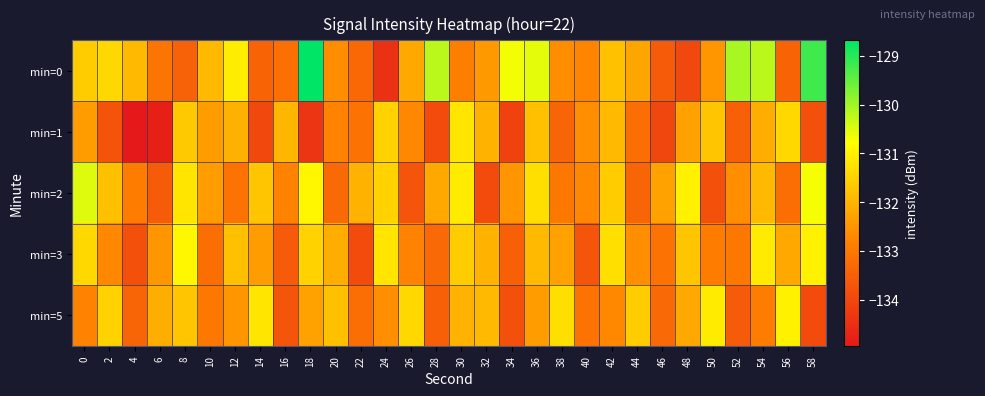

Reading right to left, list all the values displayed in this chart.

min=0: 58=-129.2	56=-133.4	54=-130.2	52=-130.1	50=-132.5	48=-134.0	46=-133.6	44=-132.3	42=-131.8	40=-132.8	38=-132.6	36=-130.6	34=-130.7	32=-132.4	30=-132.9	28=-130.2	26=-132.2	24=-134.4	22=-133.3	20=-132.6	18=-128.7	16=-133.2	14=-133.4	12=-131.1	10=-131.9	8=-133.5	6=-133.1	4=-131.9	2=-131.4	0=-131.6
min=1: 58=-133.8	56=-131.4	54=-132.1	52=-133.5	50=-131.7	48=-132.3	46=-134.0	44=-133.2	42=-131.9	40=-132.6	38=-133.4	36=-131.8	34=-134.1	32=-132.0	30=-131.2	28=-133.9	26=-132.7	24=-131.5	22=-133.1	20=-132.8	18=-134.4	16=-132.0	14=-134.0	12=-132.1	10=-132.4	8=-131.6	6=-134.8	4=-134.9	2=-133.7	0=-132.4
min=2: 58=-130.7	56=-133.2	54=-131.9	52=-132.6	50=-133.8	48=-131.0	46=-132.3	44=-133.4	42=-131.6	40=-132.7	38=-133.0	36=-131.3	34=-132.5	32=-133.9	30=-131.1	28=-132.2	26=-133.7	24=-131.5	22=-132.0	20=-133.3	18=-130.9	16=-132.8	14=-131.7	12=-133.1	10=-132.4	8=-131.2	6=-133.6	4=-132.9	2=-131.8	0=-130.5
min=3: 58=-131.0	56=-132.2	54=-131.1	52=-133.0	50=-132.9	48=-131.7	46=-133.1	44=-132.6	42=-131.3	40=-133.7	38=-132.3	36=-131.9	34=-133.5	32=-132.0	30=-131.6	28=-133.3	26=-132.8	24=-131.2	22=-133.9	20=-132.1	18=-131.5	16=-133.6	14=-132.4	12=-131.8	10=-133.2	8=-130.9	6=-132.5	4=-133.8	2=-132.7	0=-131.4
min=5: 58=-133.9	56=-131.0	54=-132.9	52=-133.6	50=-131.1	48=-132.2	46=-133.3	44=-131.6	42=-132.7	40=-133.1	38=-131.3	36=-132.4	34=-133.8	32=-131.9	30=-132.0	28=-133.5	26=-131.4	24=-132.6	22=-133.2	20=-131.8	18=-132.3	16=-133.7	14=-131.2	12=-132.5	10=-133.0	8=-131.7	6=-132.1	4=-133.4	2=-131.5	0=-132.8